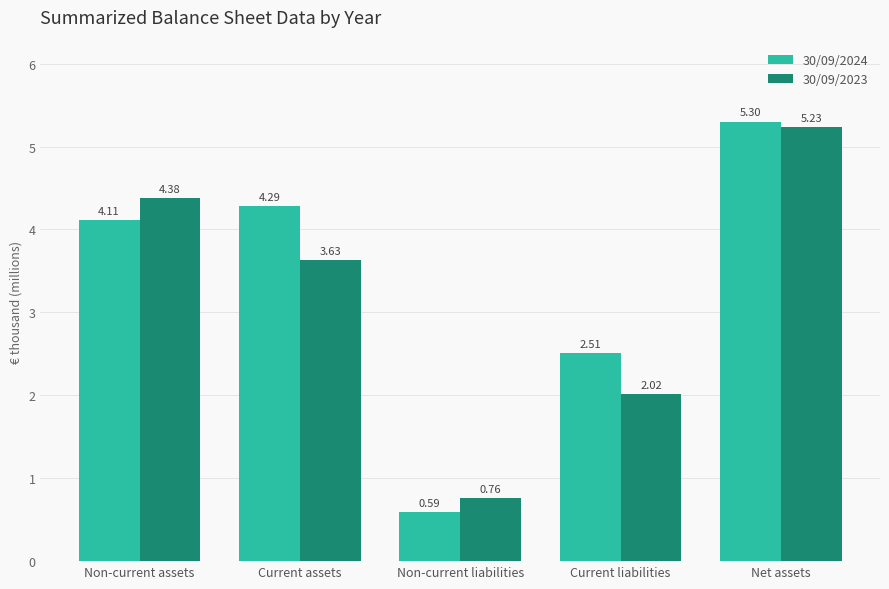

At which label does 30/09/2024 reach its peak?

Net assets